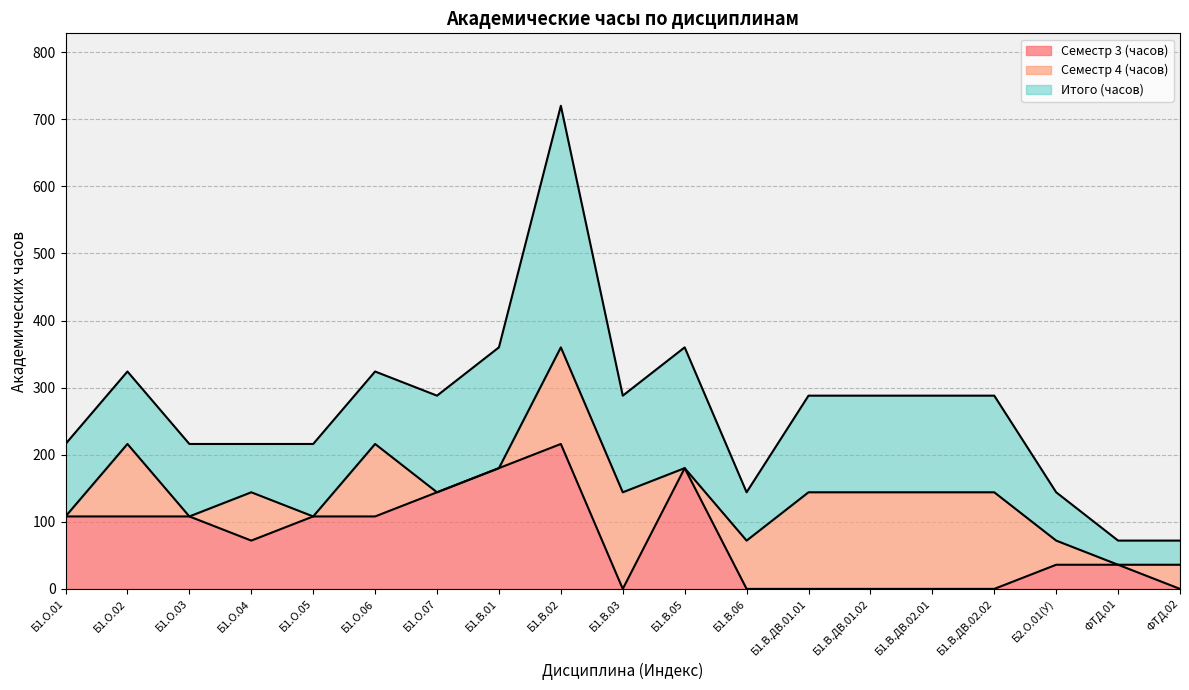

Rank the series at Б1.В.05 from highest to lowest value.

Семестр 3 (часов), Итого (часов), Семестр 4 (часов)